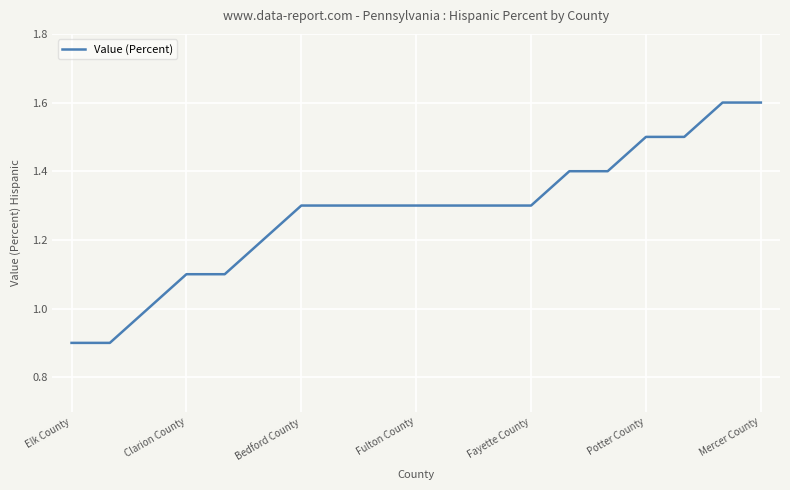

What is the difference between the maximum and minimum values?

0.7